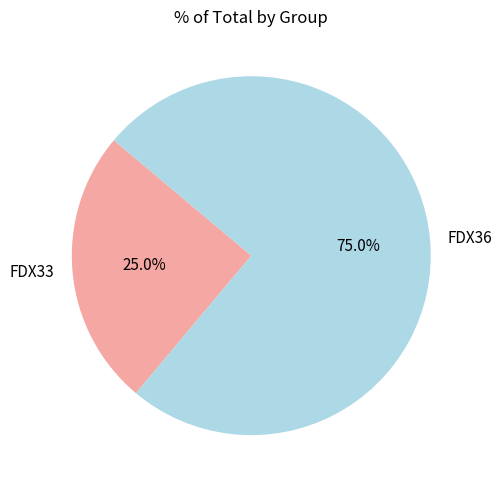

The FDX36 slice represents 61% of the pie. True or false?

False